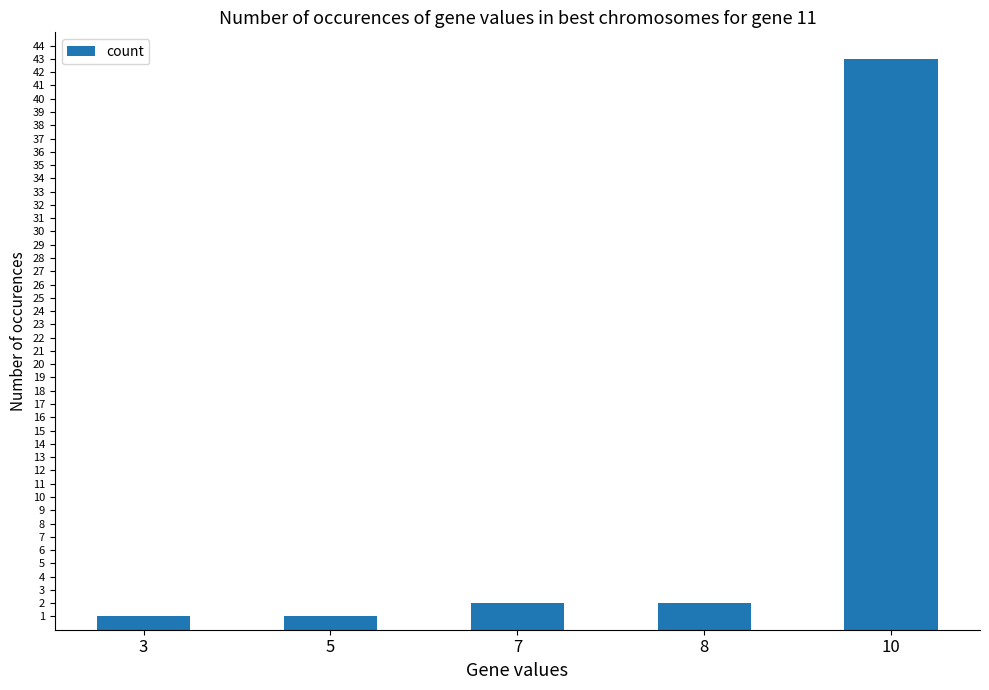

The value at 8 is 2. True or false?

True